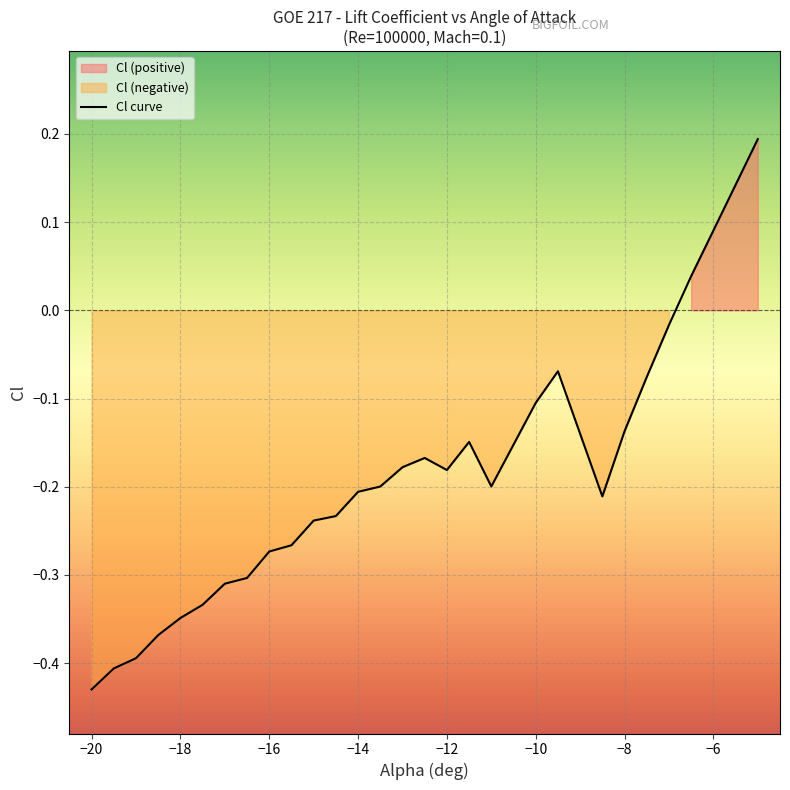

What is the average value?

-0.2